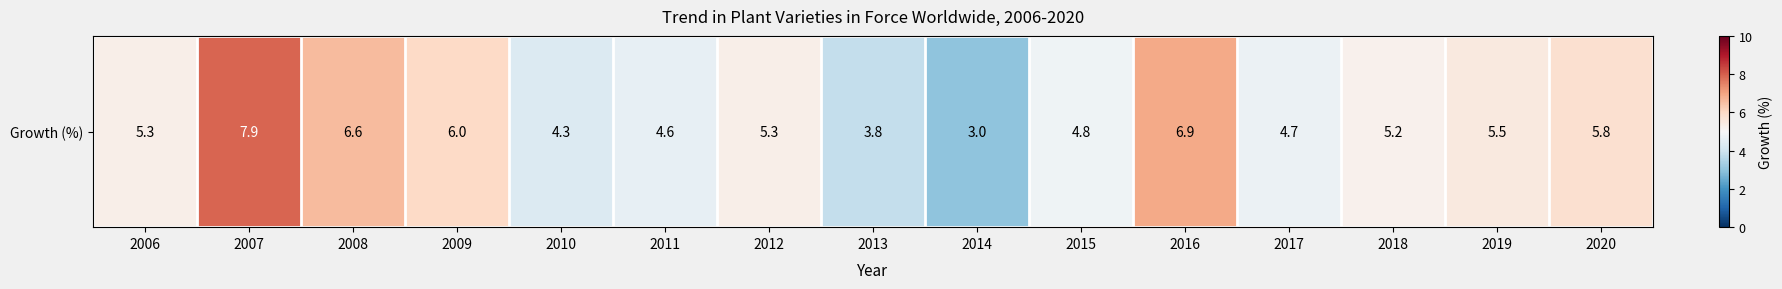

Where does the data first go above 5?

2006